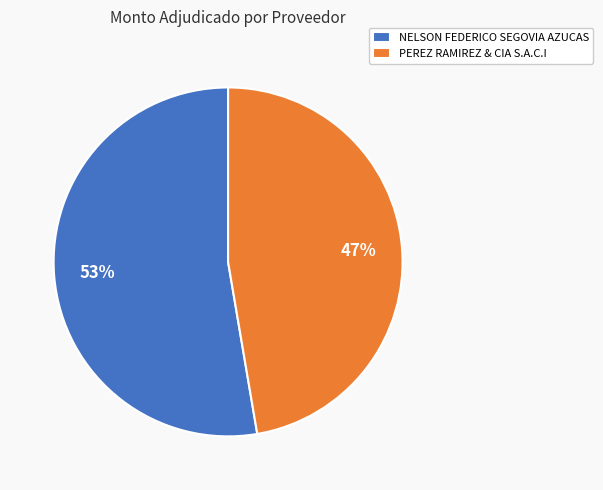

What percentage is the PEREZ RAMIREZ & CIA S.A.C.I slice, to the nearest percent?

47%